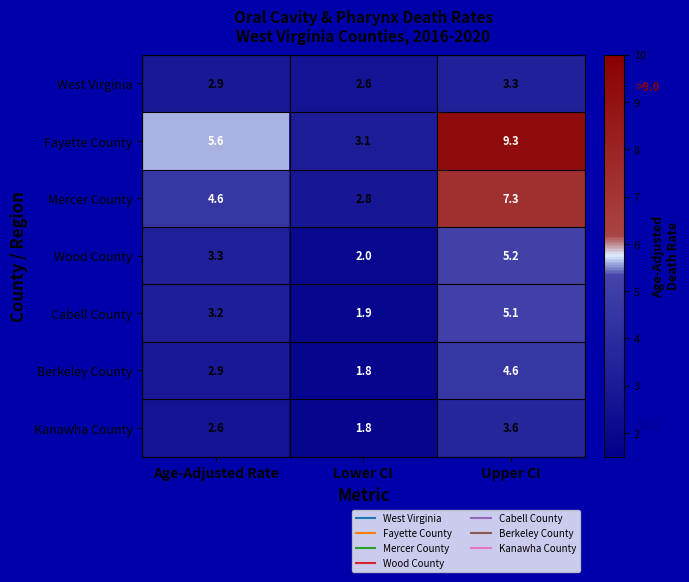

What is the spread (max minus min) of values at Upper CI?

6.0